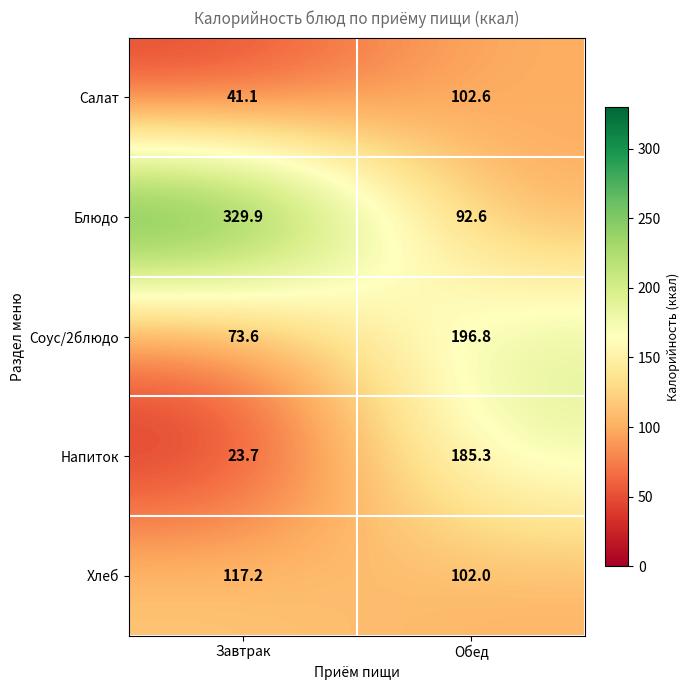

Where does the Напиток series first go above 185?

Обед